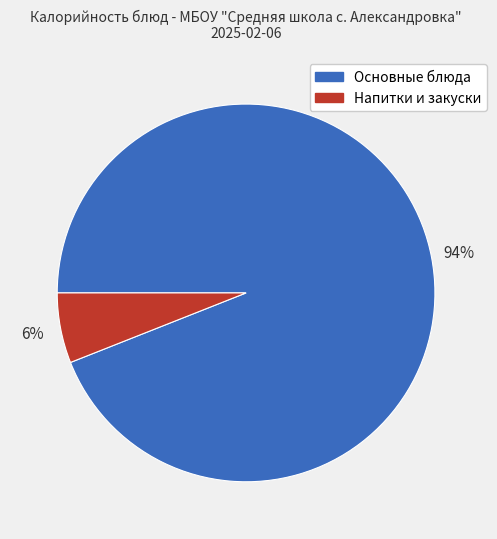

Count the number of slices in the pie.

2